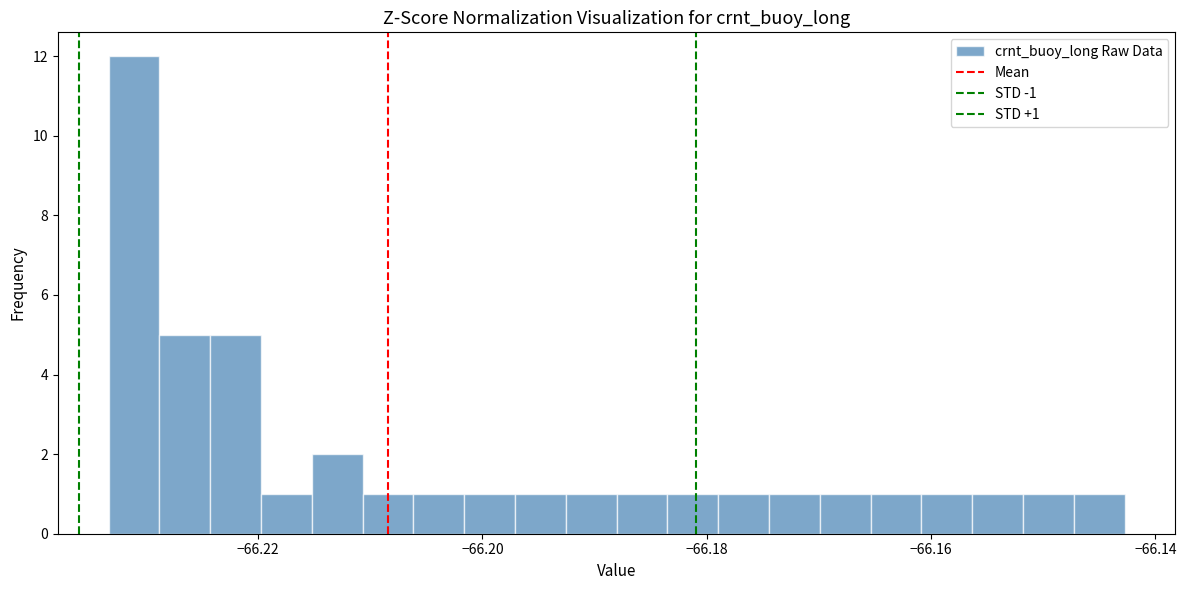

Read against the x-axis, roughly where is the centre of the tallest bar?

-66.232